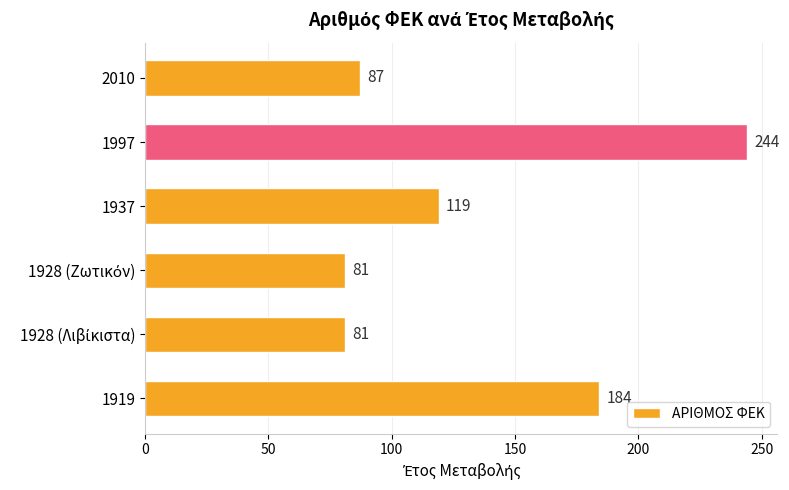

What is the average value?

133